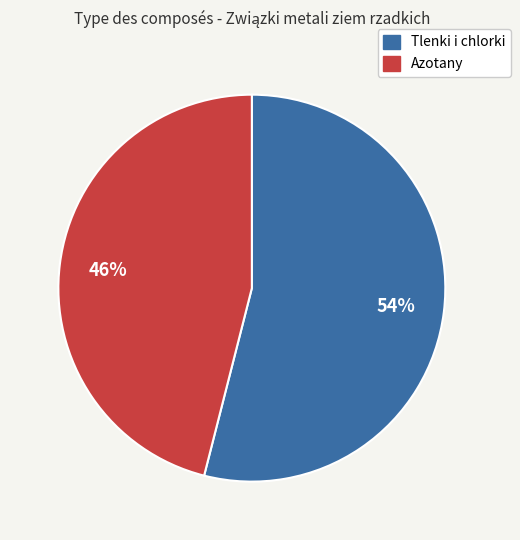

Is there any slice that represents more than half of the pie?

Yes